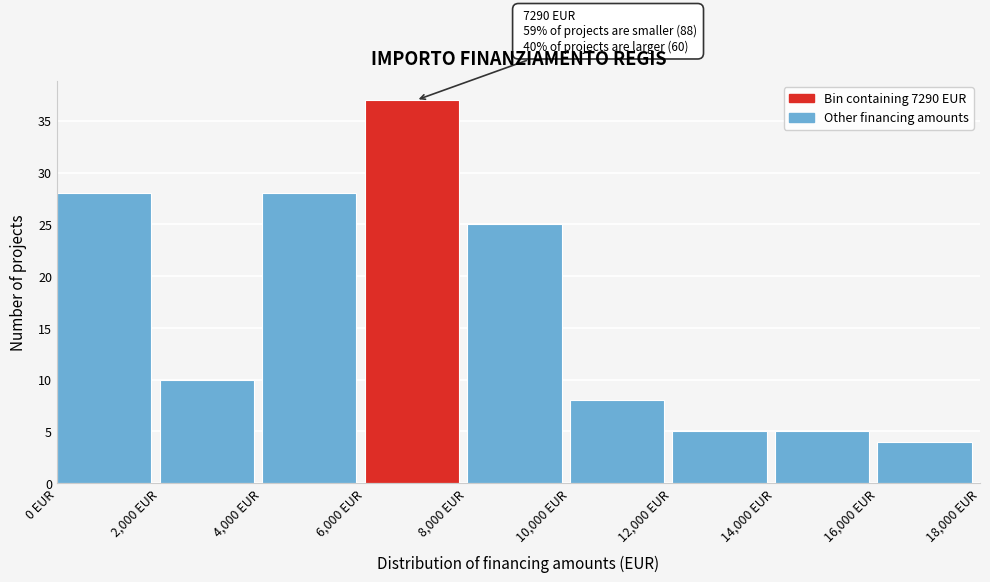

Over which range of the x-axis is the bar tallest?

6000 to 8000